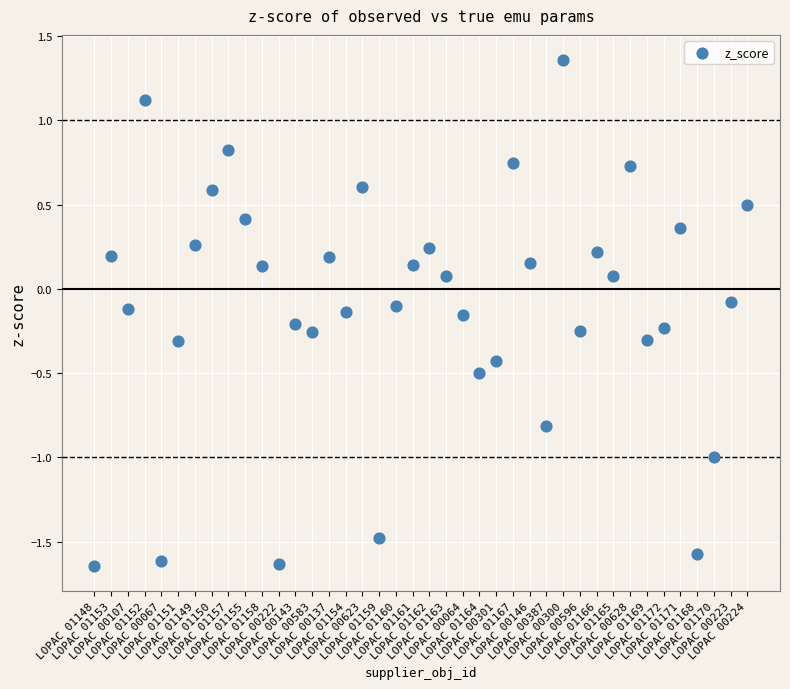

What is the range of Y values (max minus min)?

3.0